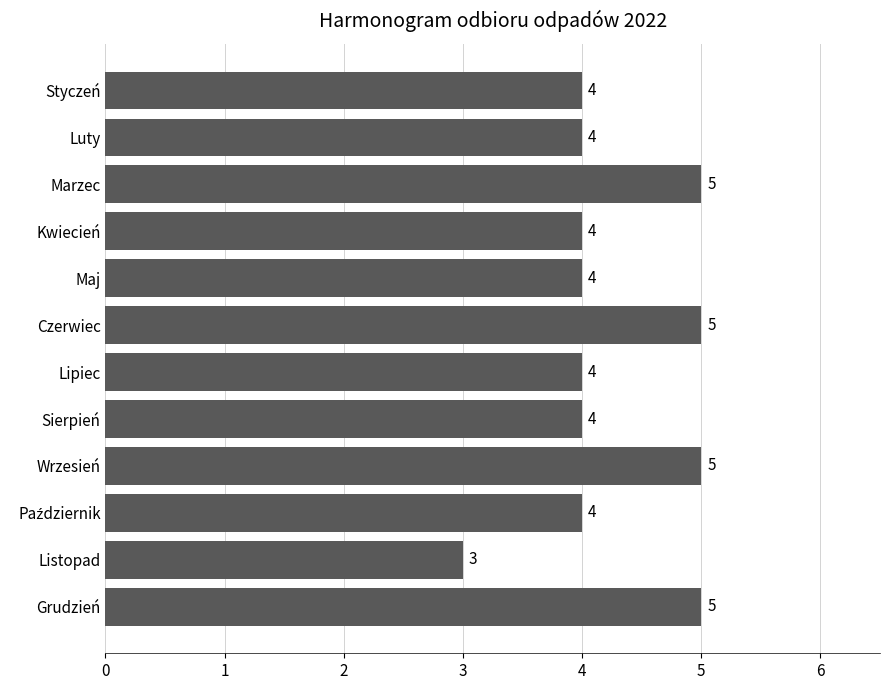

The chart shows a value of 3 at Sierpień. True or false?

False